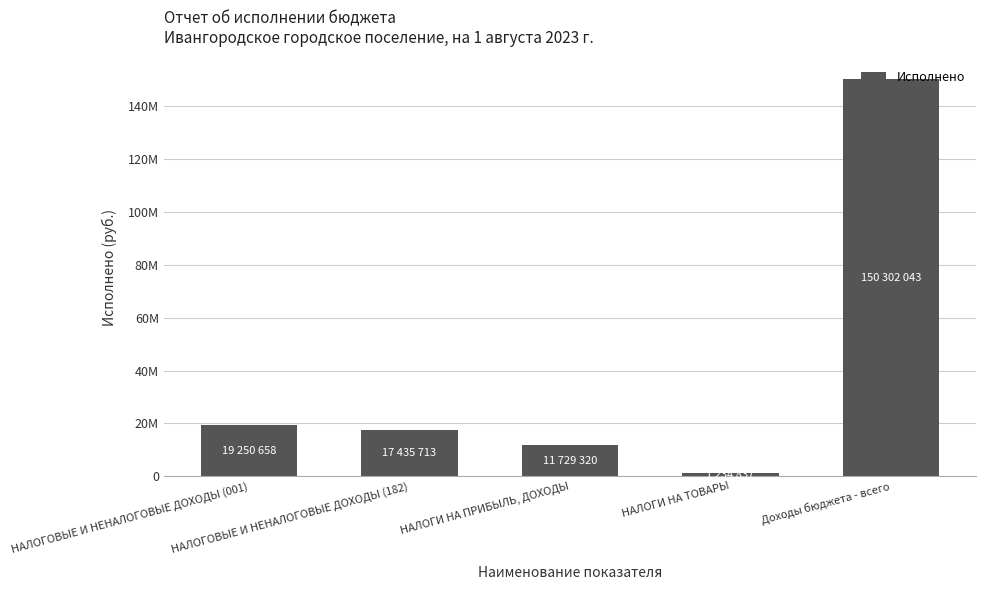

What is the difference between the maximum and minimum values?

149067206.2